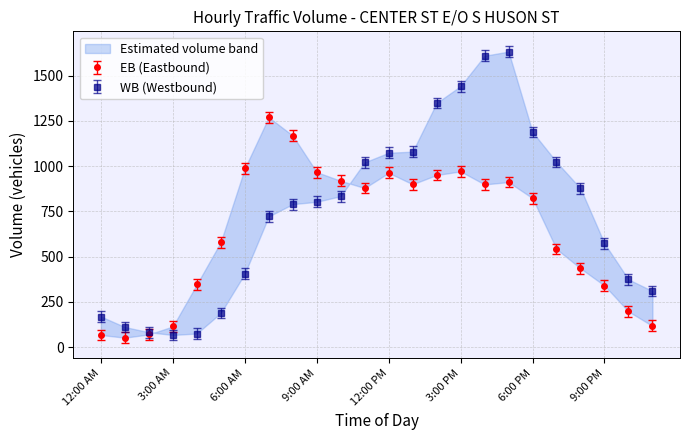

Reading left to right, extract all data points from this chart.

EB: 12:00 AM=67	1:00 AM=52	2:00 AM=70	3:00 AM=114	4:00 AM=346	5:00 AM=580	6:00 AM=987	7:00 AM=1270	8:00 AM=1169	9:00 AM=967	10:00 AM=919	11:00 AM=879	12:00 PM=963	1:00 PM=900	2:00 PM=951	3:00 PM=971	4:00 PM=899	5:00 PM=912	6:00 PM=823	7:00 PM=542	8:00 PM=435	9:00 PM=340	10:00 PM=197	11:00 PM=117
WB: 12:00 AM=169	1:00 AM=111	2:00 AM=82	3:00 AM=67	4:00 AM=75	5:00 AM=188	6:00 AM=405	7:00 AM=722	8:00 AM=790	9:00 AM=803	10:00 AM=834	11:00 AM=1021	12:00 PM=1074	1:00 PM=1080	2:00 PM=1349	3:00 PM=1442	4:00 PM=1610	5:00 PM=1633	6:00 PM=1189	7:00 PM=1023	8:00 PM=877	9:00 PM=573	10:00 PM=374	11:00 PM=310